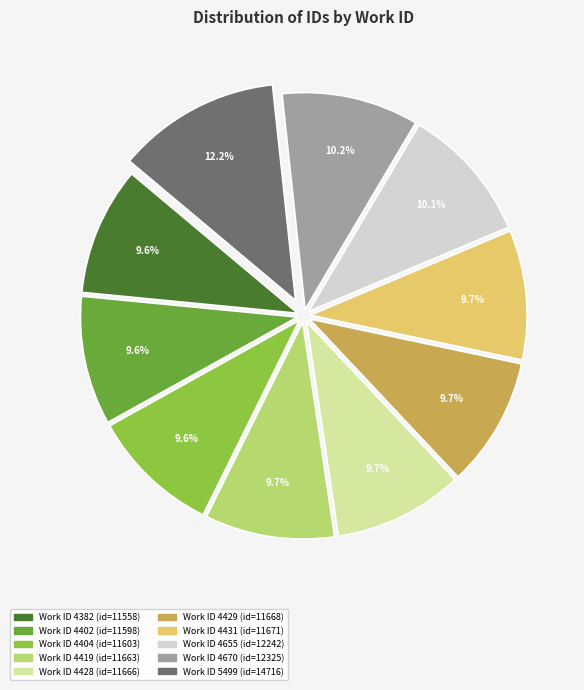

Is there any slice that represents more than half of the pie?

No